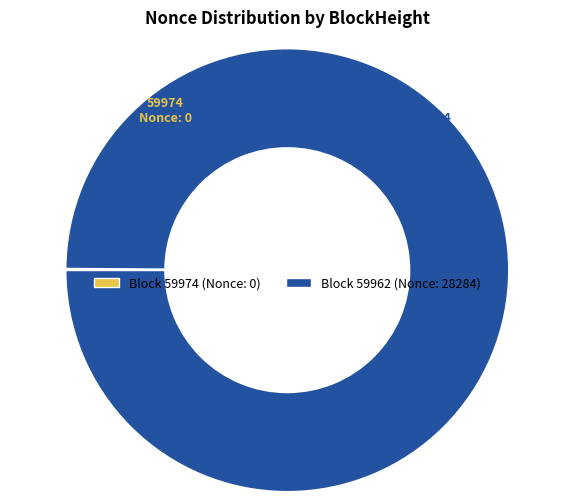

Does any single category account for the majority?

Yes